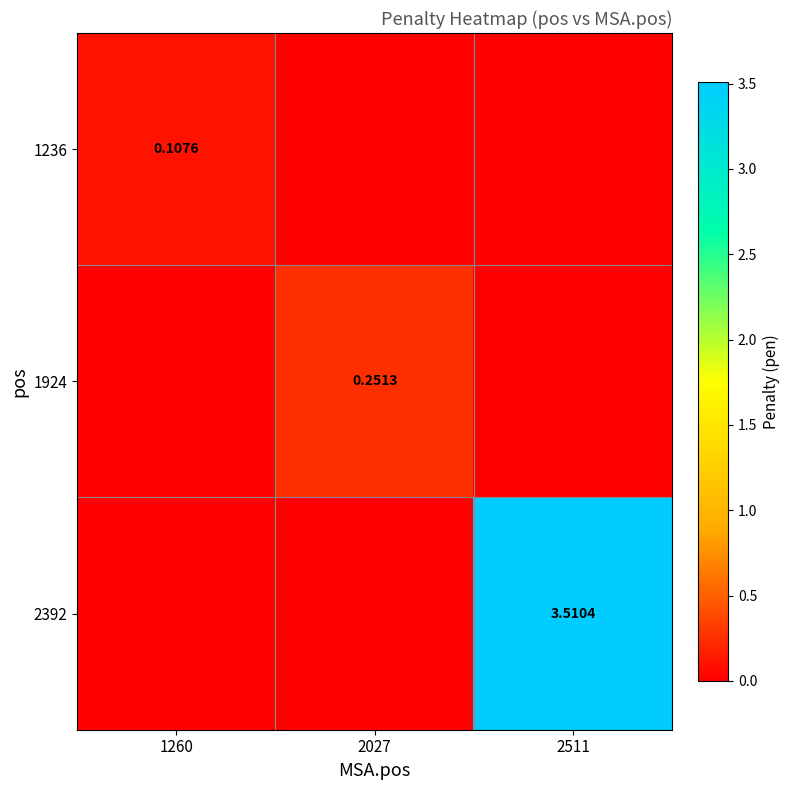

At which category is the sum across all series the highest?

2511